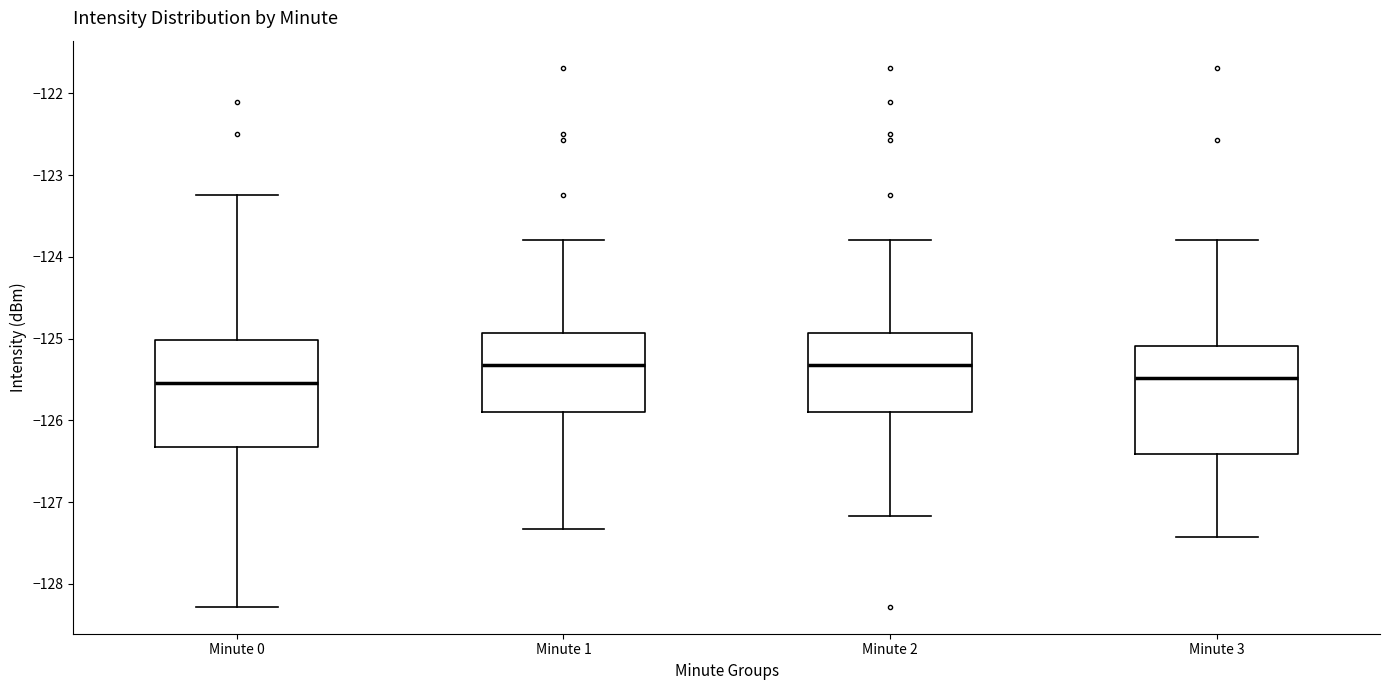

Where is the upper edge of the box for Minute 3 on the y-axis? The values are not printed on the chart, so give them approximately, as read against the axis.

-125.1